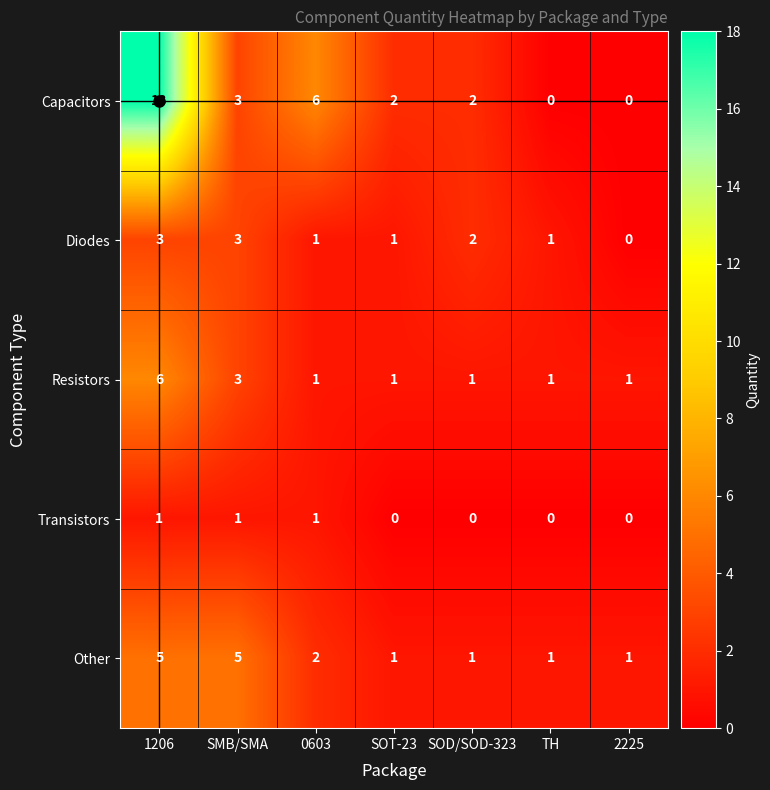

Where is Other nearest to the value 3?

0603